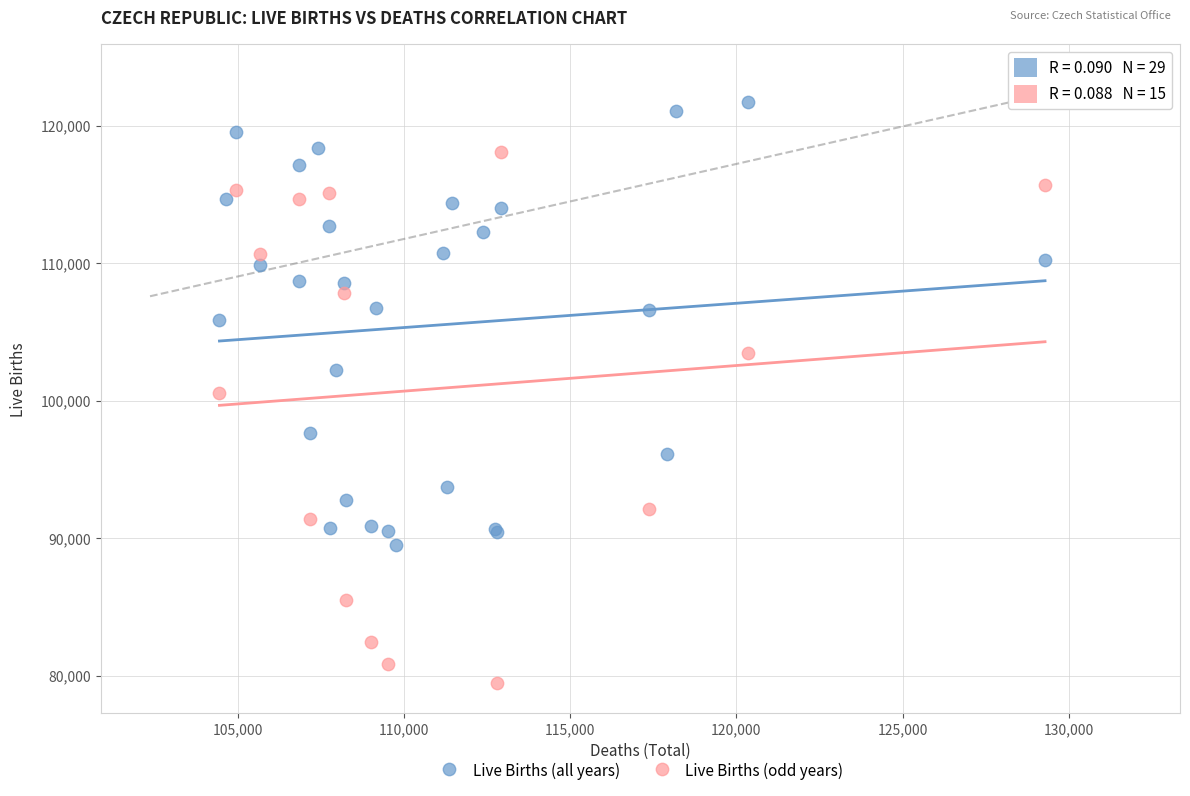

Which series contains the lowest Y value?

Live Births (odd years)